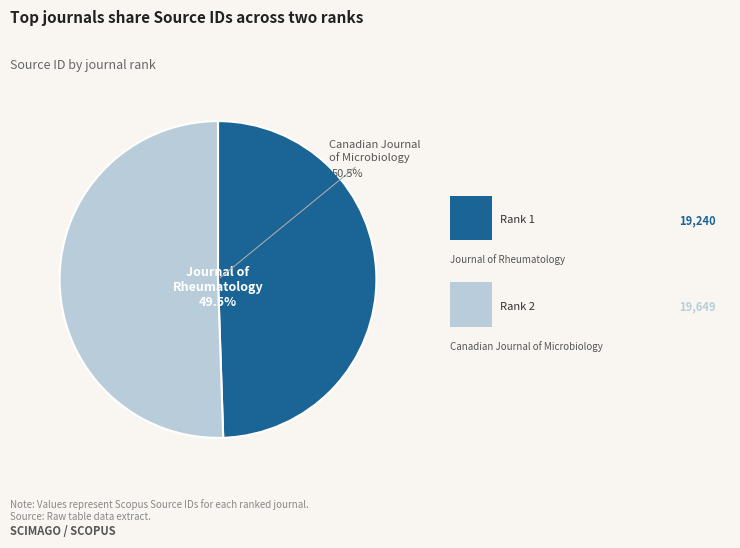

How many slices are in this pie chart?

2